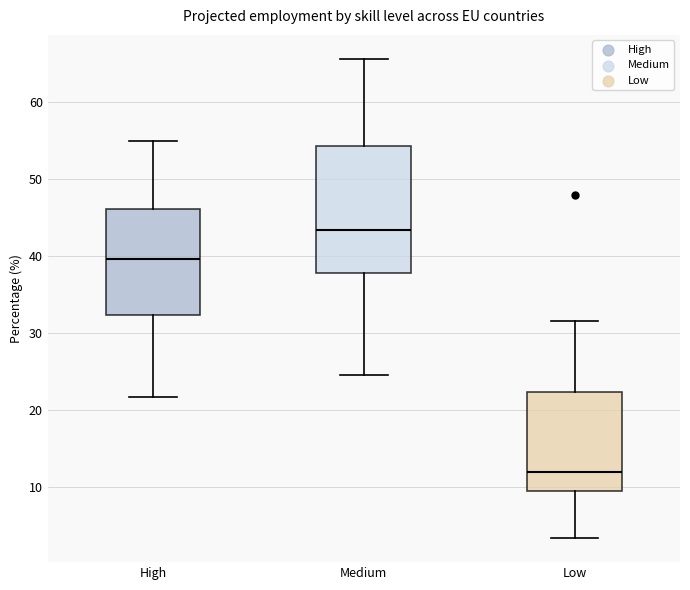

Where does the lower whisker of the box for Low end on the y-axis? The values are not printed on the chart, so give them approximately, as read against the axis.

3